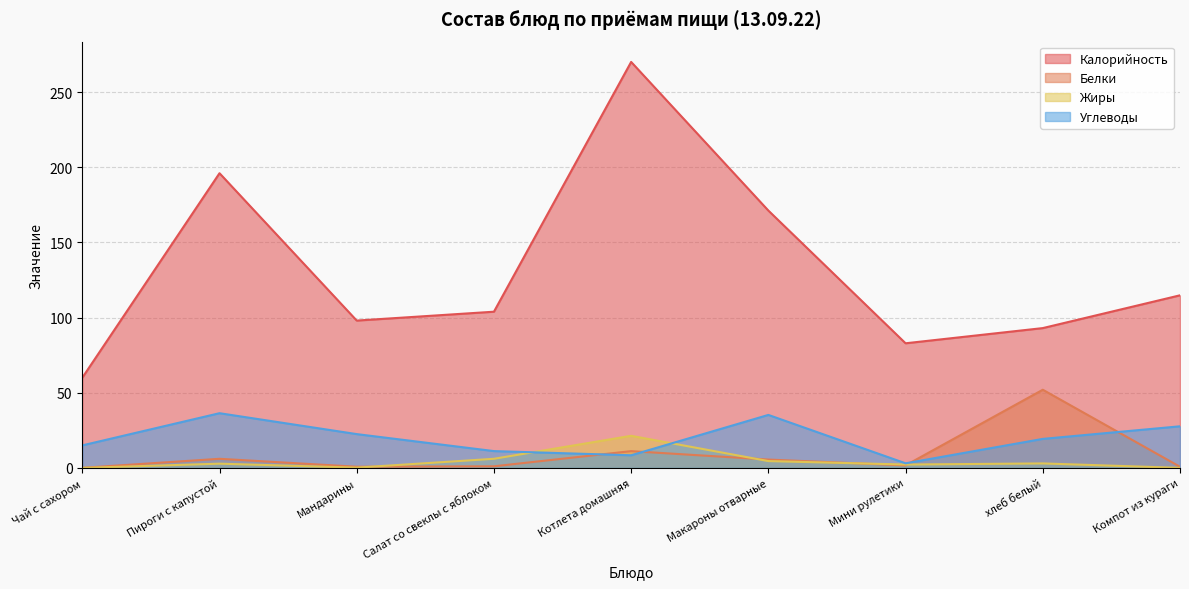

At which category does Белки reach its first local peak?

Пироги с капустой